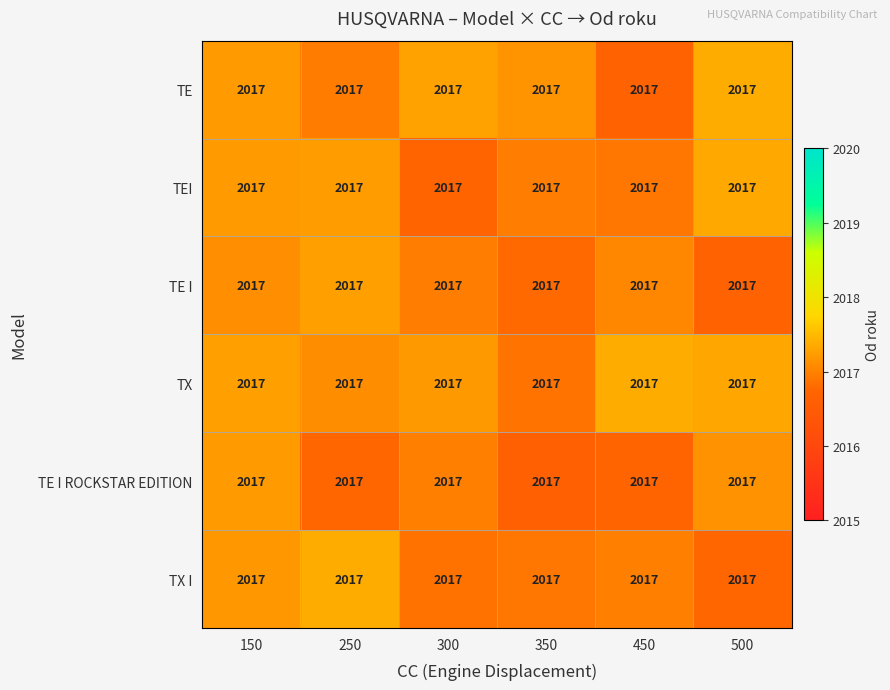

Between 500 and 150, which is larger?

500